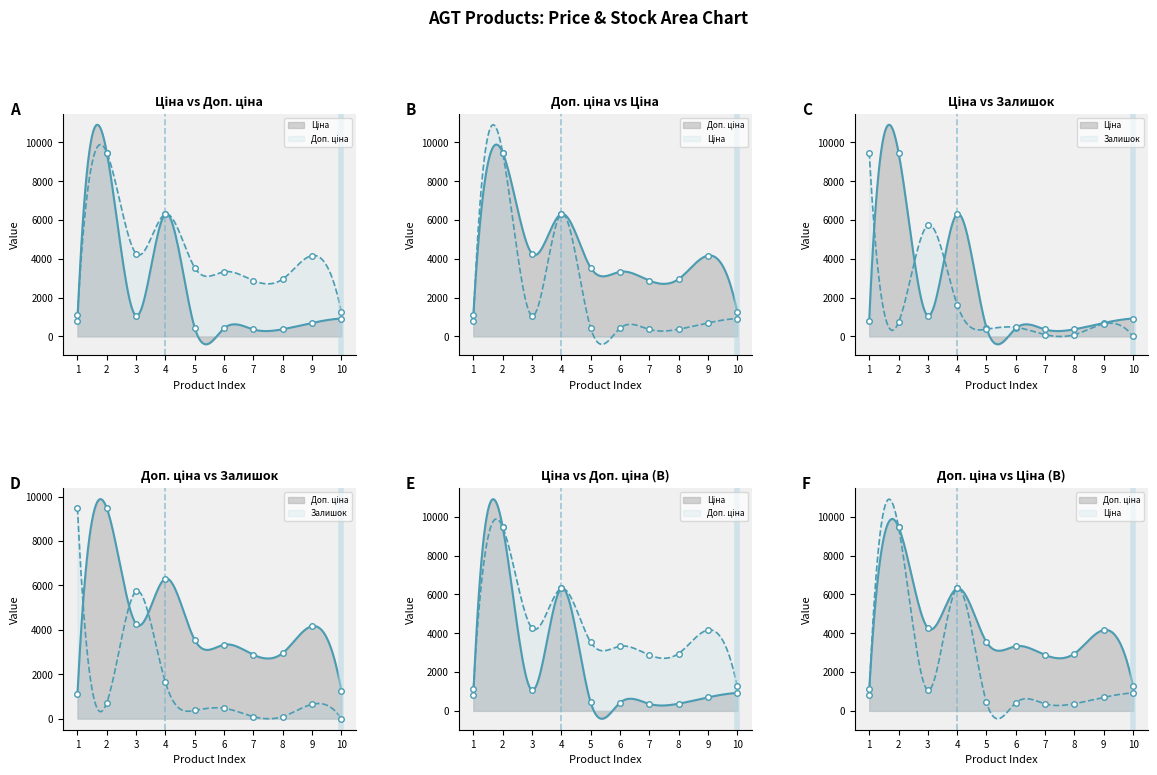

How many lines are shown in the chart?

3